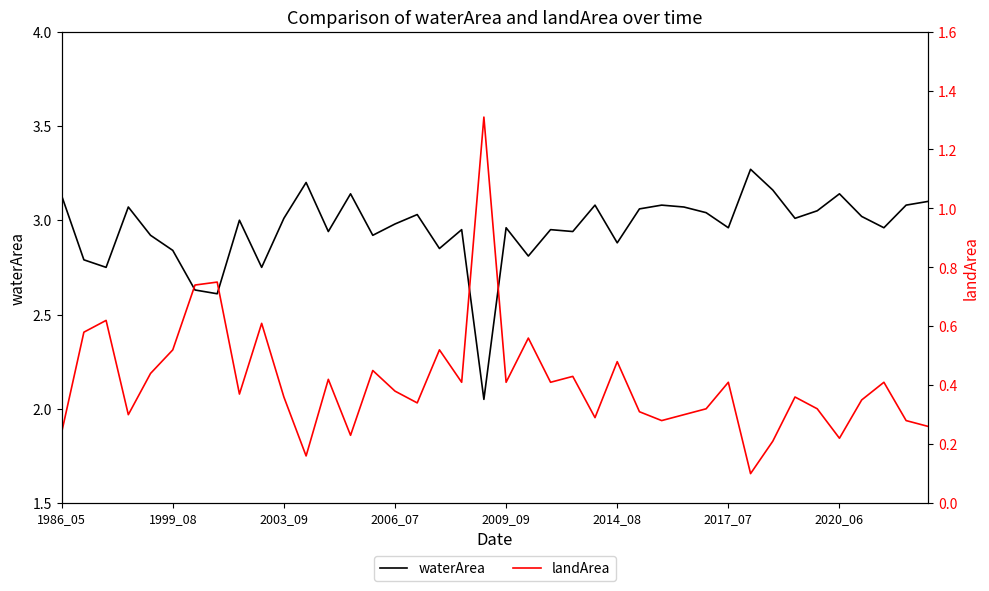

Reading right to left, transcribe all the data shown in this chart.

waterArea: 3.1	3.1	3.0	3.0	3.1	3.0	3.0	3.2	3.3	3.0	3.0	3.1	3.1	3.1	2.9	3.1	2.9	3.0	2.8	3.0	2.0	3.0	2.9	3.0	3.0	2.9	3.1	2.9	3.2	3.0	2.8	3.0	2.6	2.6	2.8	2.9	3.1	2.8	2.8	3.1
landArea: 0.3	0.3	0.4	0.3	0.2	0.3	0.4	0.2	0.1	0.4	0.3	0.3	0.3	0.3	0.5	0.3	0.4	0.4	0.6	0.4	1.3	0.4	0.5	0.3	0.4	0.5	0.2	0.4	0.2	0.4	0.6	0.4	0.8	0.7	0.5	0.4	0.3	0.6	0.6	0.2